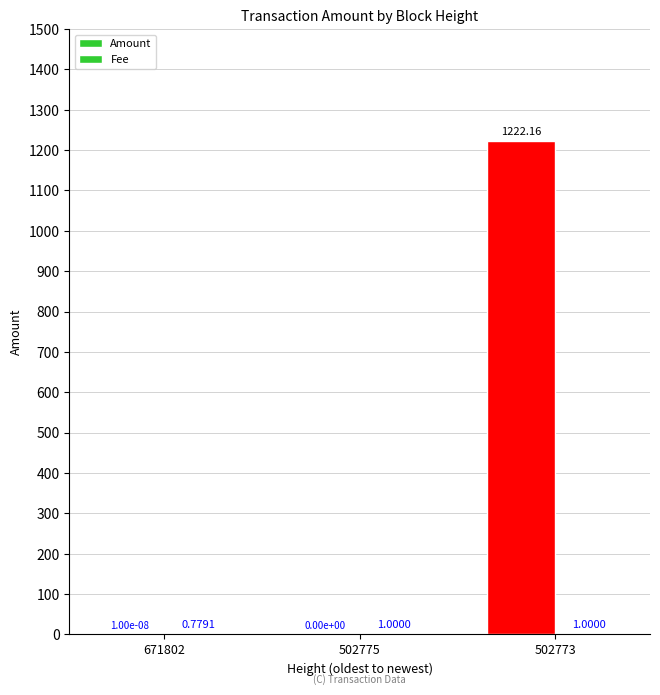

Are the bars horizontal?

No